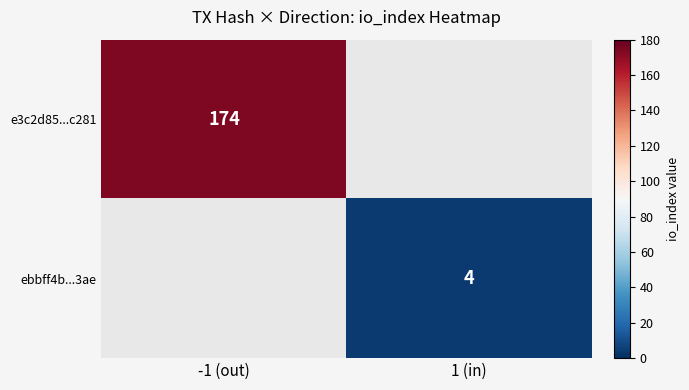

Is it true that ebbff4b...3ae equals 4 at 1 (in)?

True